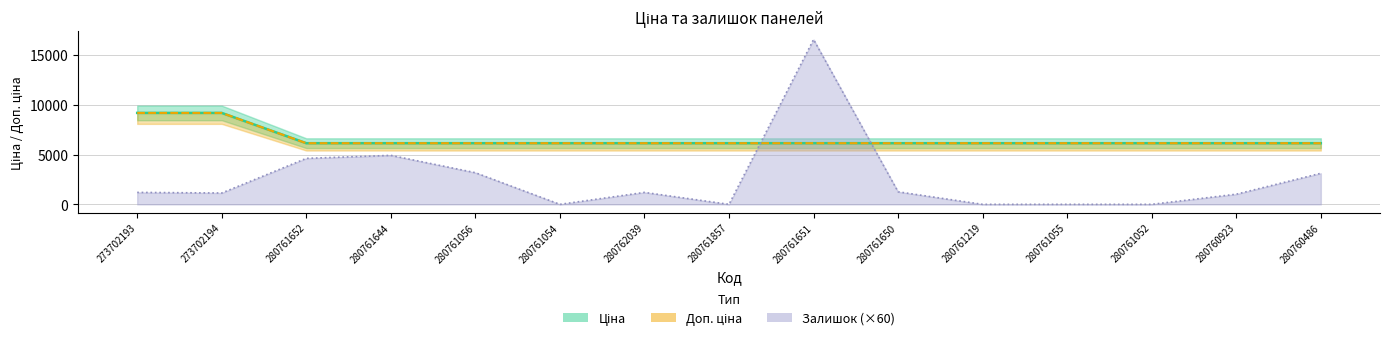

At which category does Залишок (×60) reach its first local peak?

280761644